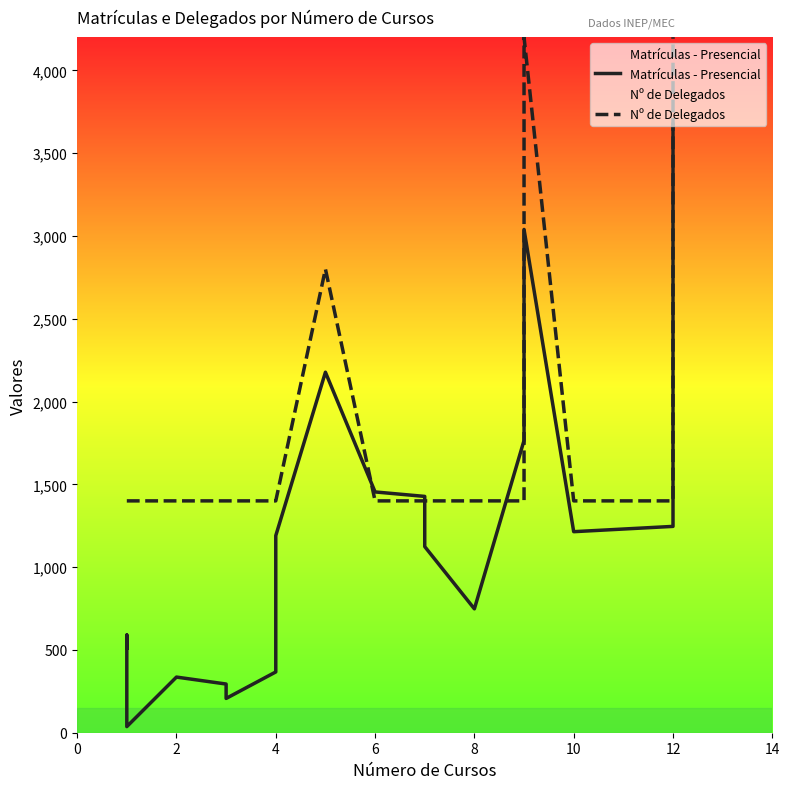

Rank the series by their average value, from lowest to highest.

Matrículas - Presencial, Nº de Delegados